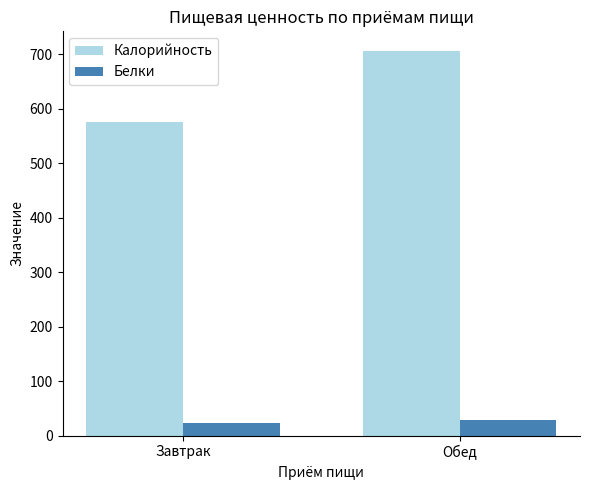

What is the sum of all Белки values?

52.3